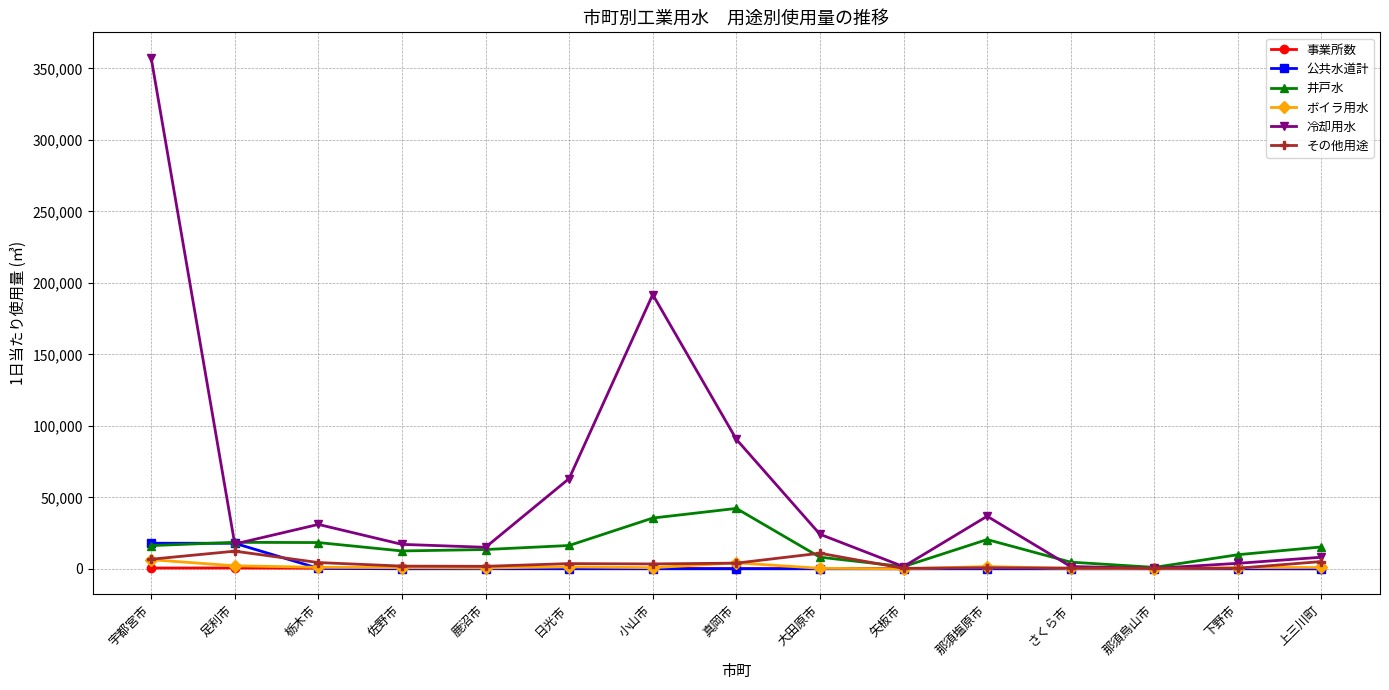

How many distinct data groups are displayed?

6